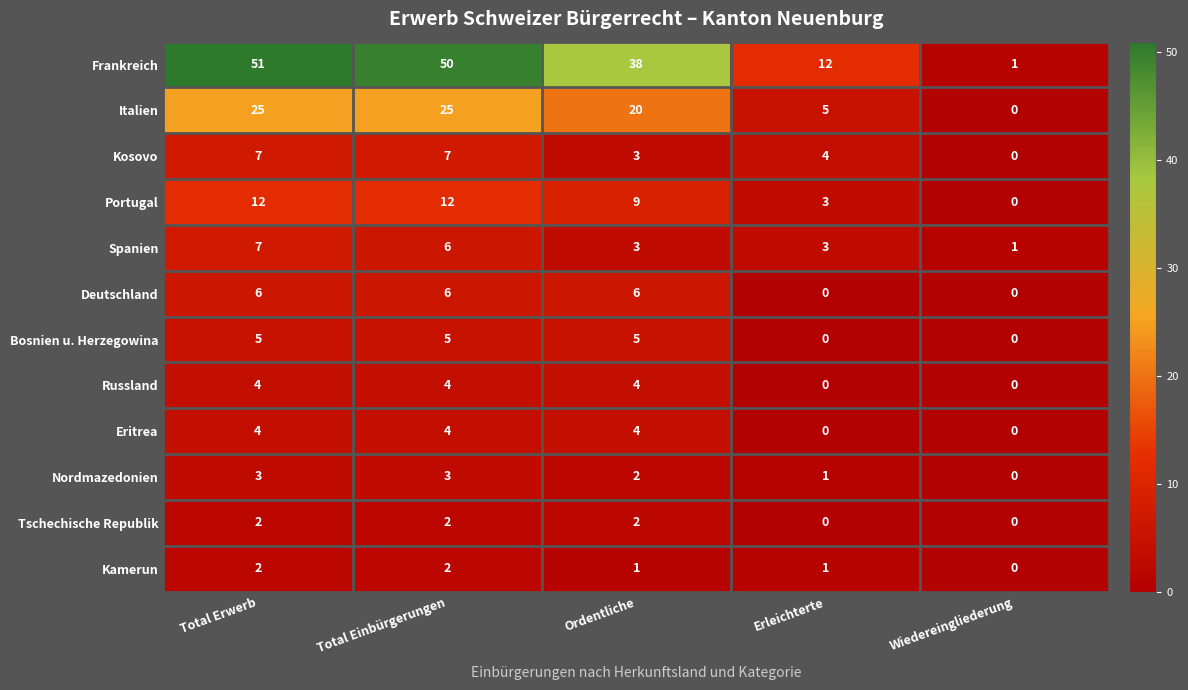

What is the difference between the maximum and minimum values in the Bosnien u. Herzegowina series?

5